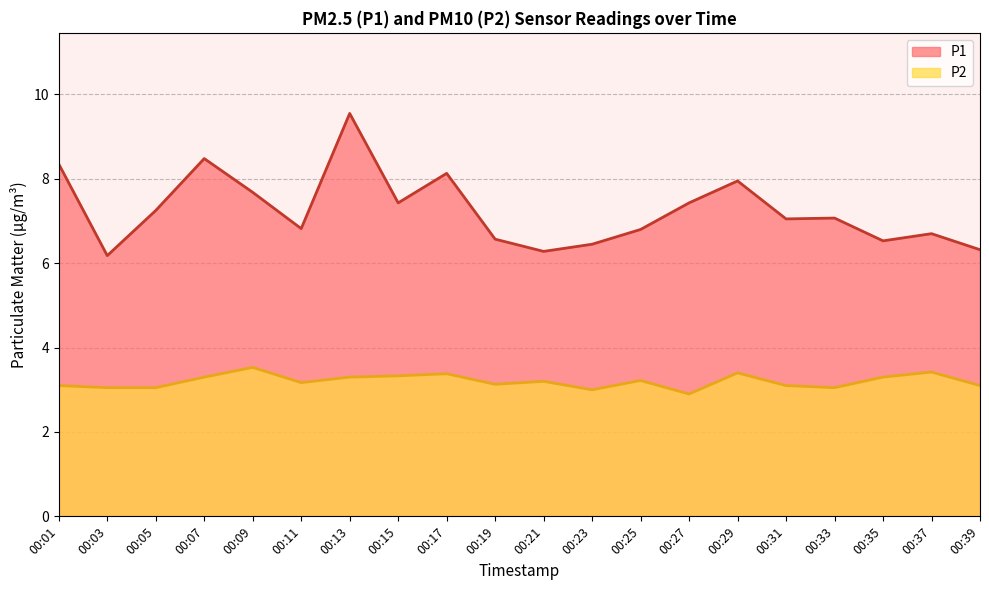

Where does the P2 series first go above 3?

00:01